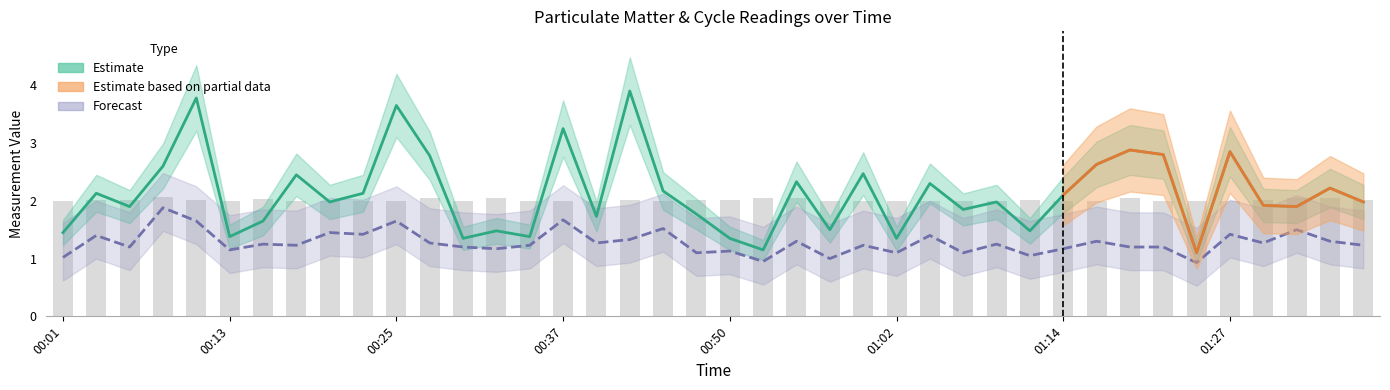

Reading left to right, list all the values displayed in this chart.

SDS_P1: 00:01=1.4	00:03=2.1	00:06=1.9	00:08=2.6	00:11=3.8	00:13=1.4	00:16=1.6	00:18=2.5	00:20=2.0	00:23=2.1	00:25=3.6	00:28=2.8	00:30=1.4	00:33=1.5	00:35=1.4	00:37=3.2	00:40=1.7	00:42=3.9	00:45=2.2	00:47=1.8	00:50=1.4	00:52=1.1	00:55=2.3	00:57=1.5	01:00=2.5	01:02=1.4	01:05=2.3	01:07=1.9	01:10=2.0	01:12=1.5	01:14=2.1	01:17=2.6	01:19=2.9	01:22=2.8	01:24=1.1	01:27=2.9	01:29=1.9	01:32=1.9	01:34=2.2	01:37=2.0
SDS_P2: 00:01=1.0	00:03=1.4	00:06=1.2	00:08=1.9	00:11=1.6	00:13=1.1	00:16=1.2	00:18=1.2	00:20=1.4	00:23=1.4	00:25=1.6	00:28=1.3	00:30=1.2	00:33=1.2	00:35=1.2	00:37=1.7	00:40=1.3	00:42=1.3	00:45=1.5	00:47=1.1	00:50=1.1	00:52=0.9	00:55=1.3	00:57=1.0	01:00=1.2	01:02=1.1	01:05=1.4	01:07=1.1	01:10=1.2	01:12=1.1	01:14=1.2	01:17=1.3	01:19=1.2	01:22=1.2	01:24=0.9	01:27=1.4	01:29=1.3	01:32=1.5	01:34=1.3	01:37=1.2